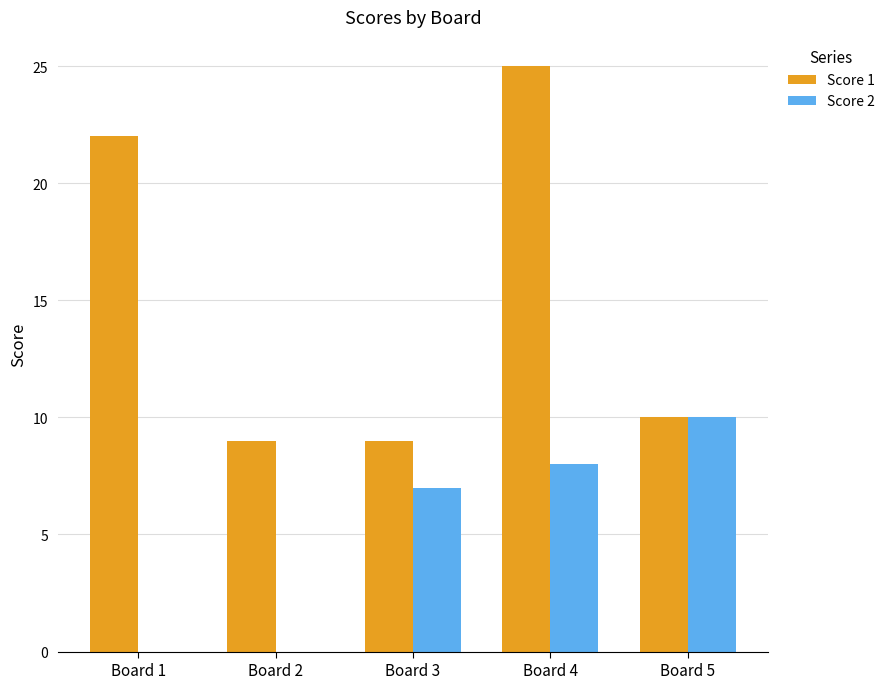

What is the sum of the Score 2 values at Board 5 and Board 1?

10